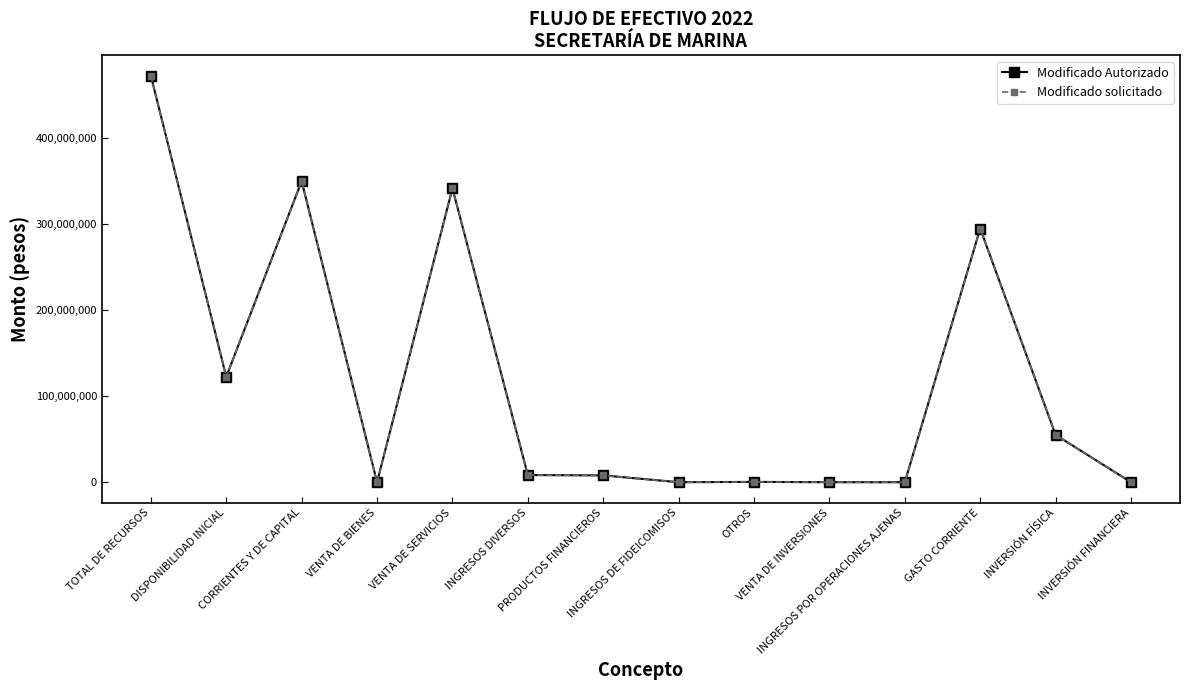

Is this an area chart (filled region under the line)?

No